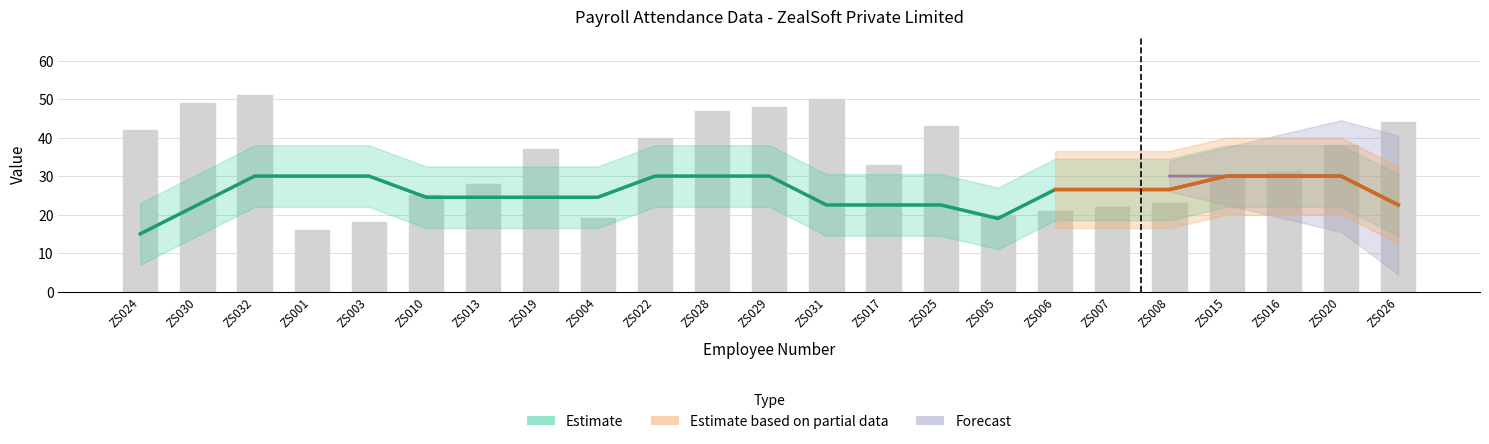

Is it true that the value at ZS032 is 51?

True